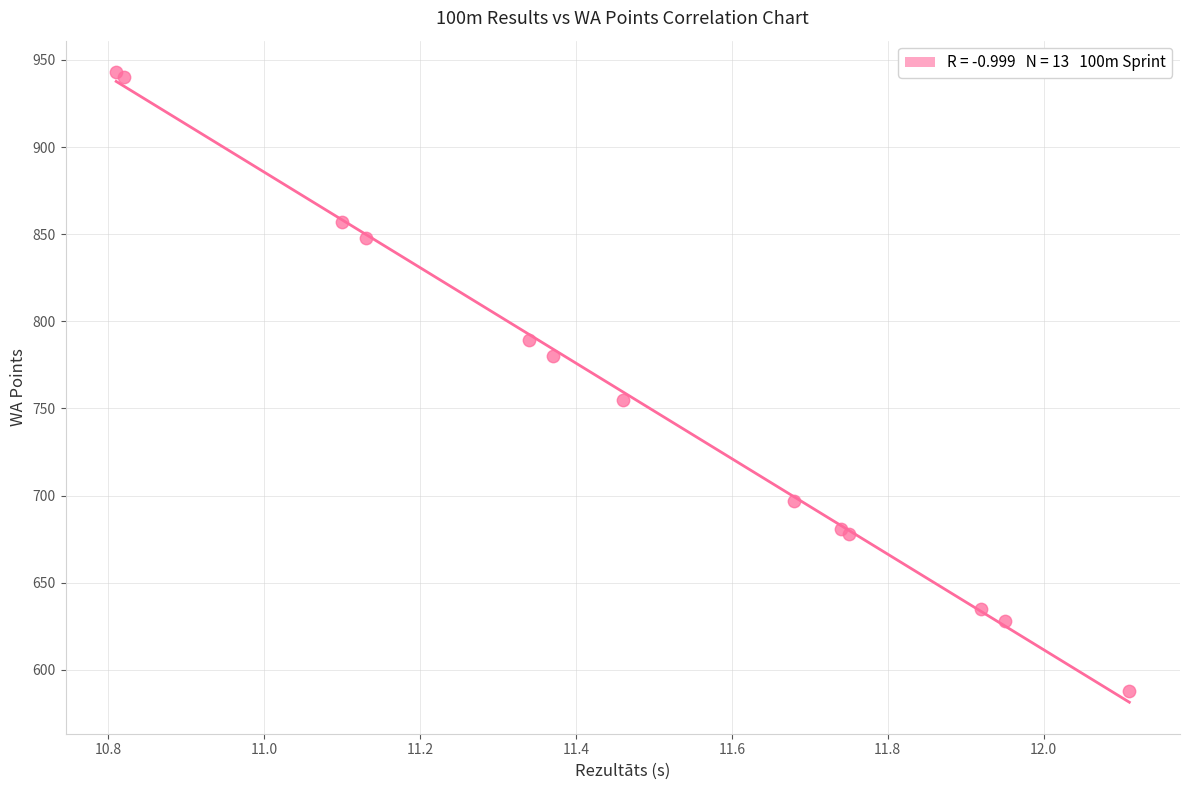

What Y value in the scatter plot is closest to 765?

755